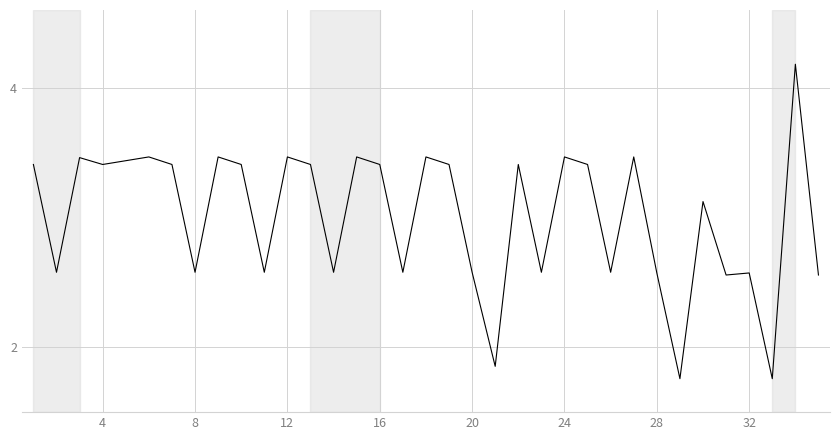

True or false: the data has more than 1 interior local peaks.

True